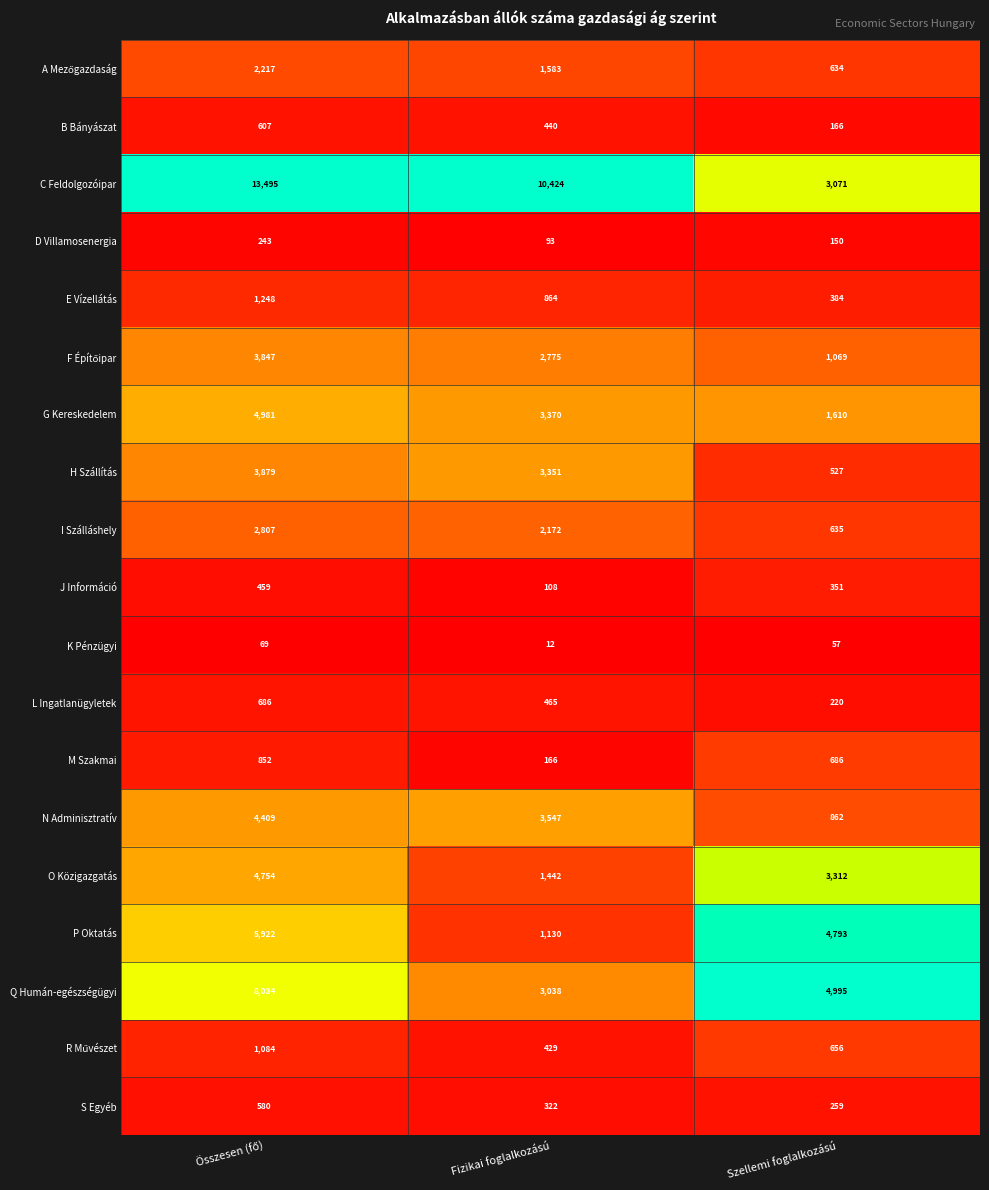

Count the number of data series in this chart.

19